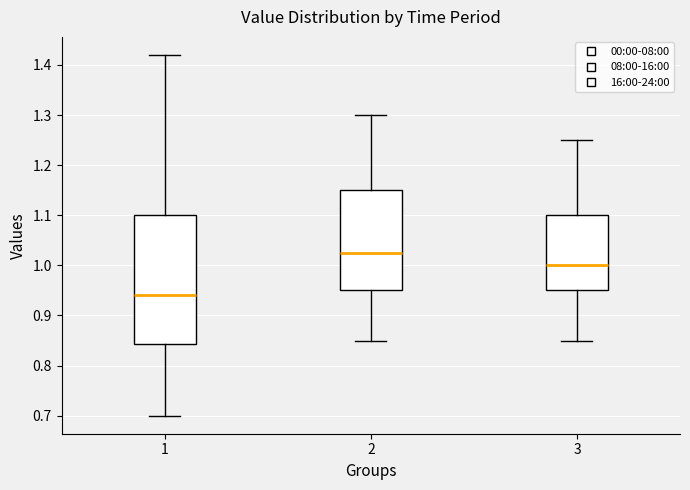

Where is the upper edge of the box at x = 1 on the y-axis? The values are not printed on the chart, so give them approximately, as read against the axis.

1.10